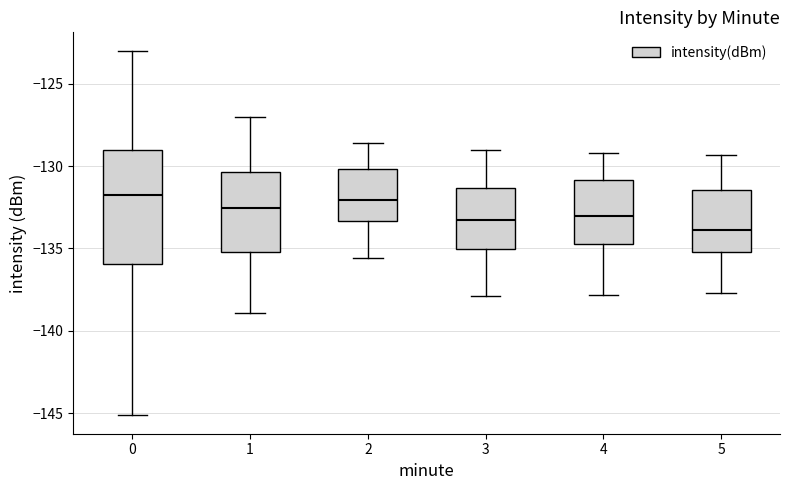

Reading left to right, transcribe this box plot: for each box, give where its median line is, the range the box spans, and where its two whiskers end, as read against the y-axis. The values are not printed on the chart, so give them approximately, as read against the axis.

0: median -132.0, box -136.0 to -129.0, whiskers -145.0 to -123.0
1: median -132.5, box -135.0 to -130.5, whiskers -139.0 to -127.0
2: median -132.0, box -133.5 to -130.0, whiskers -135.5 to -128.5
3: median -133.0, box -135.0 to -131.5, whiskers -138.0 to -129.0
4: median -133.0, box -134.5 to -131.0, whiskers -138.0 to -129.0
5: median -134.0, box -135.0 to -131.5, whiskers -137.5 to -129.5